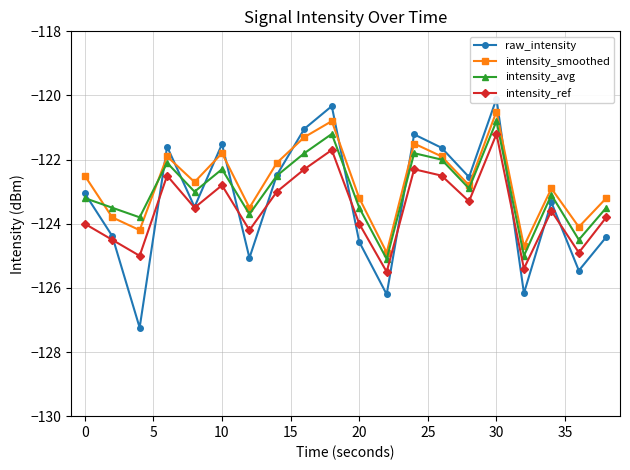

Does the chart display data point markers on the line(s)?

Yes